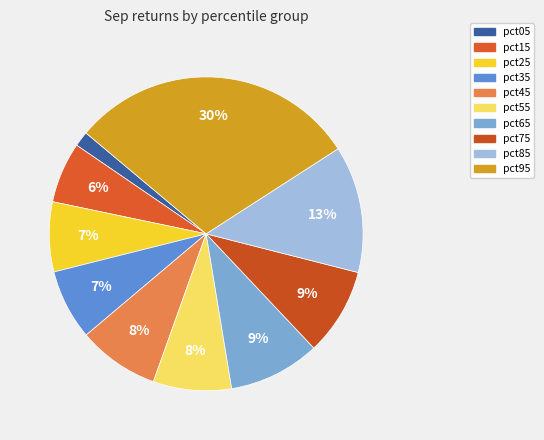

Is there any slice that represents more than half of the pie?

No